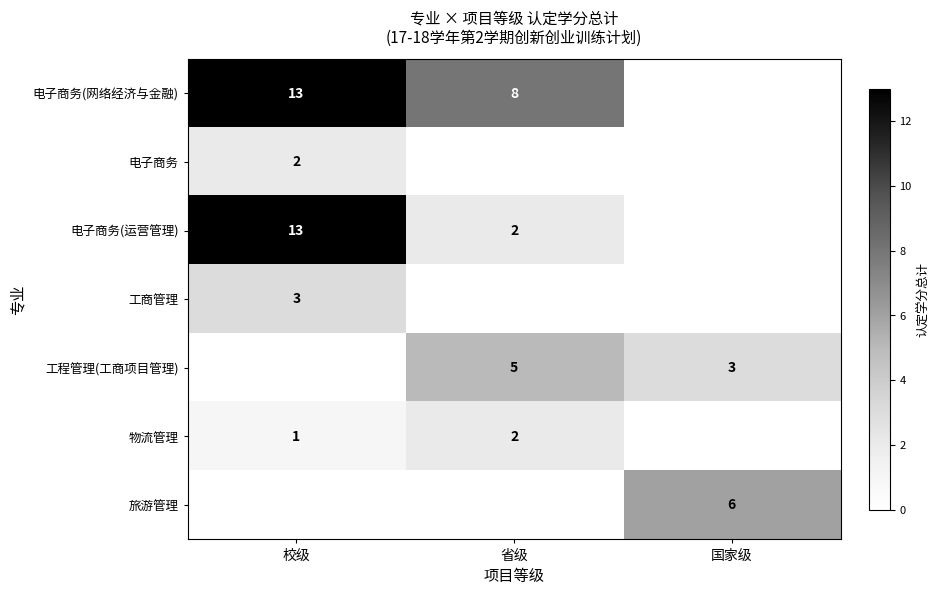

Is the value of 工程管理(工商项目管理) at 国家级 greater than the value of 电子商务(网络经济与金融) at 校级?

No